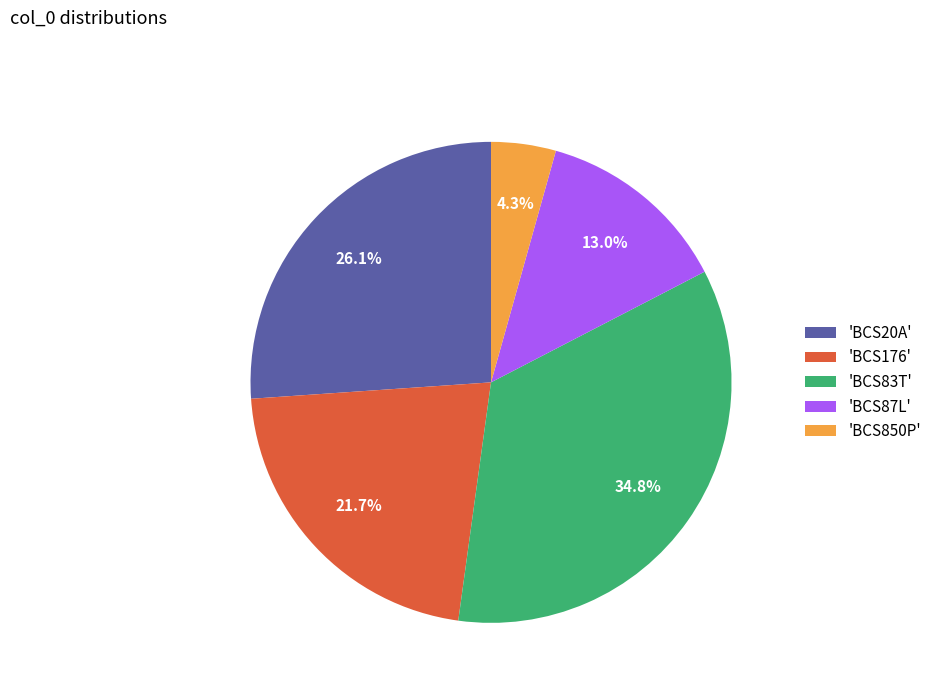

What percentage is NOT represented by 'BCS850P'?

95.7%